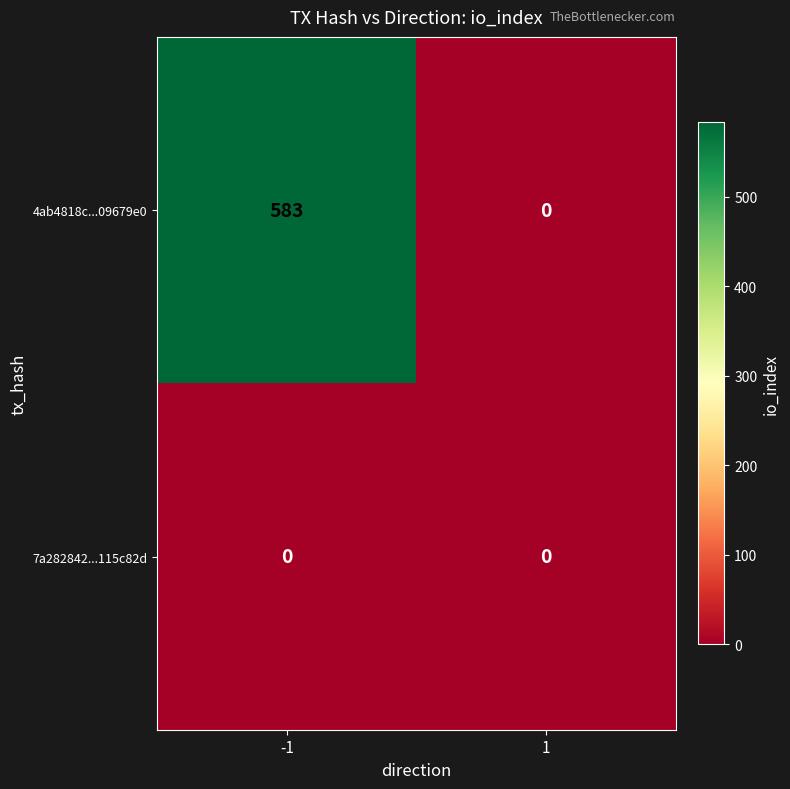

Between -1 and 1, which series saw the biggest shift?

4ab4818c...09679e0